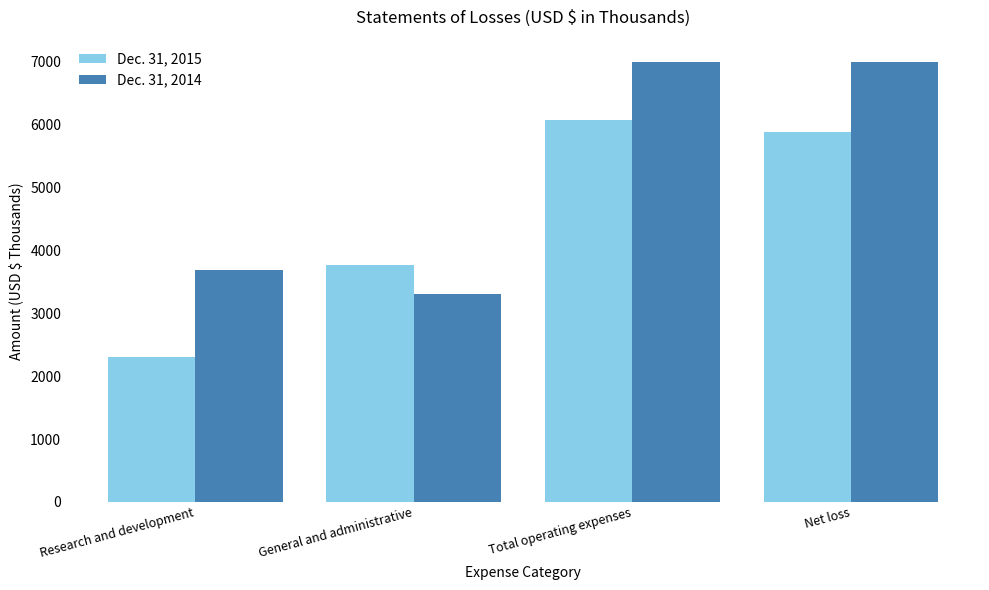

What is the greatest value displayed?

6998